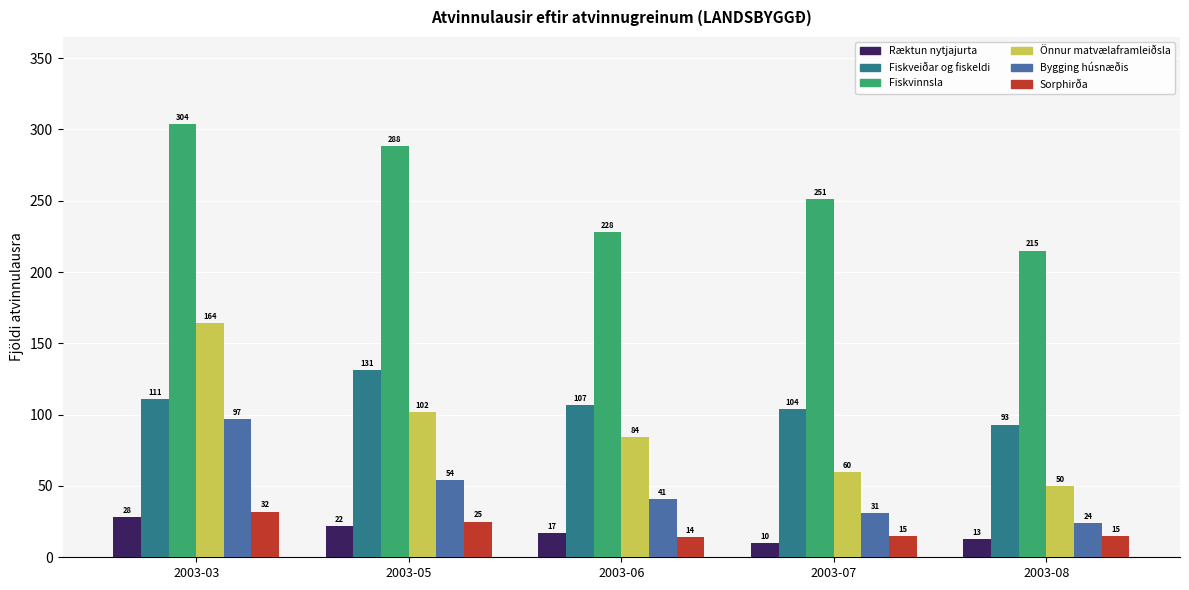

Which series has the largest total across all categories?

Fiskvinnsla